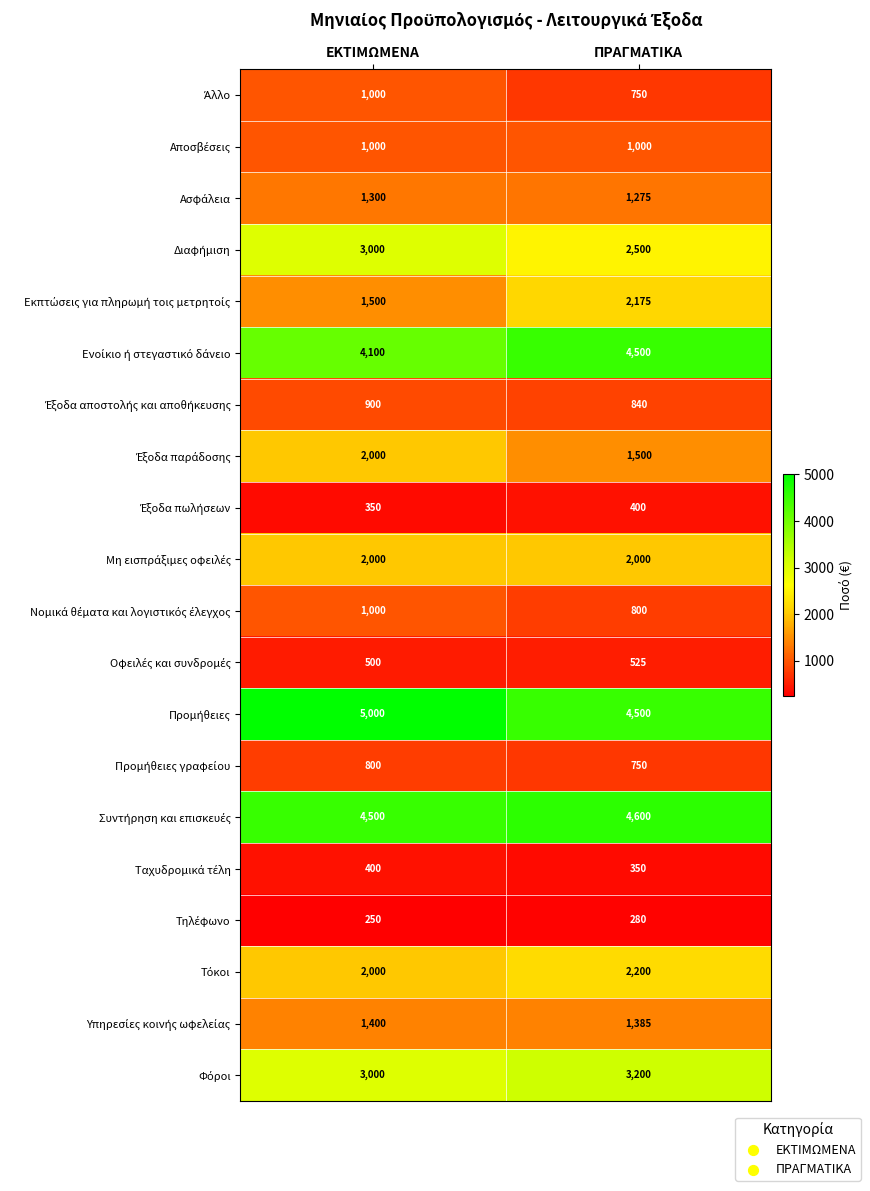

What is the smallest value displayed?

250